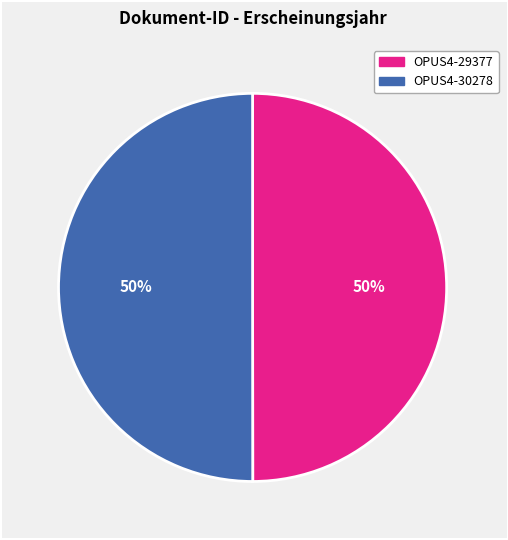

To the nearest percent, what is the average slice percentage?

50%